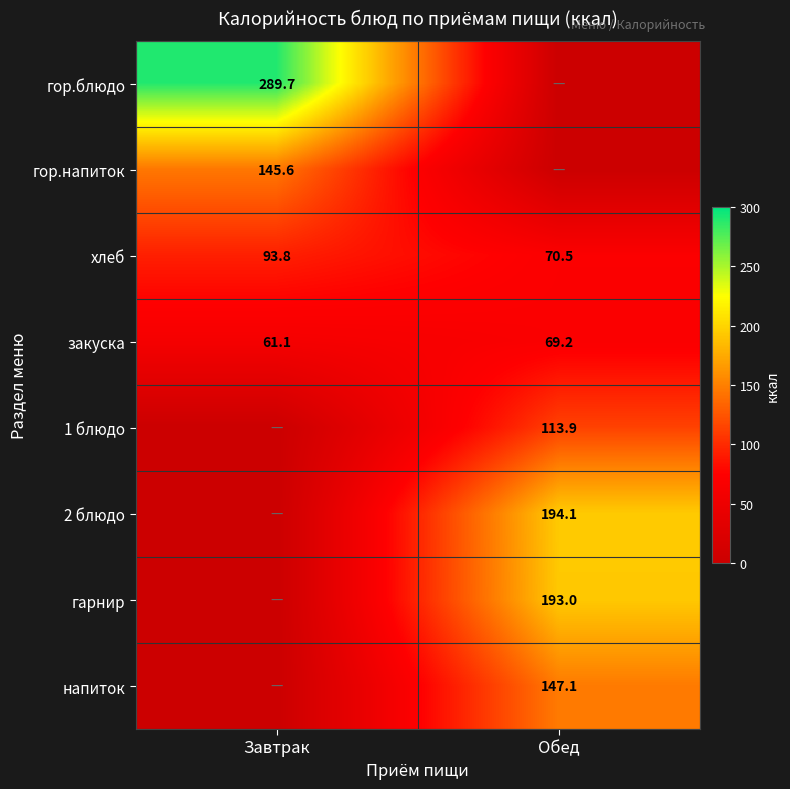

How many values in the хлеб series are below 93?

1